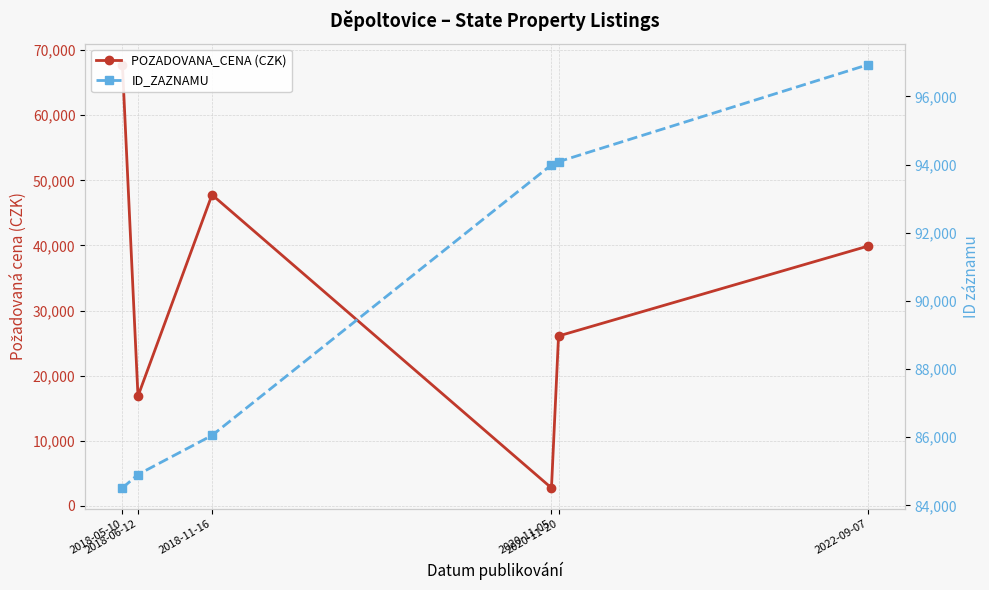

Is it true that POZADOVANA_CENA (CZK) equals 26100 at 2020-11-20?

True